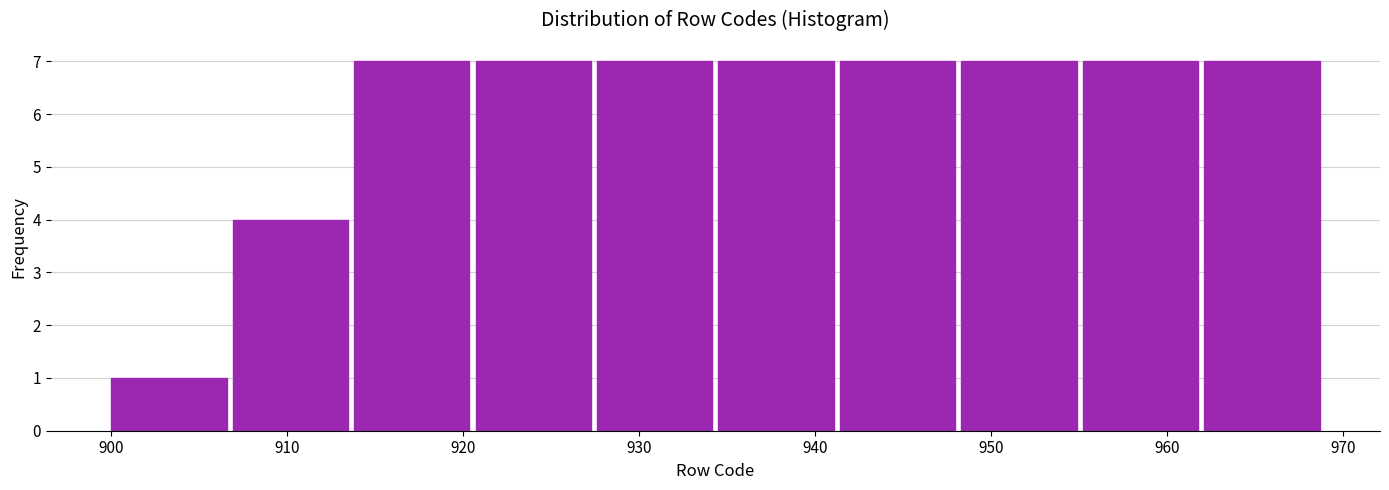

Reading left to right, list every bar in this chart as the range it spans on the x-axis followed by its height. Neither the bar edges nor the heights are printed on the chart, so give them approximately, as read against the axes.

900.0 to 906.9: 1
906.9 to 913.8: 4
913.8 to 920.7: 7
920.7 to 927.6: 7
927.6 to 934.5: 7
934.5 to 941.4: 7
941.4 to 948.3: 7
948.3 to 955.2: 7
955.2 to 962.1: 7
962.1 to 969.0: 7